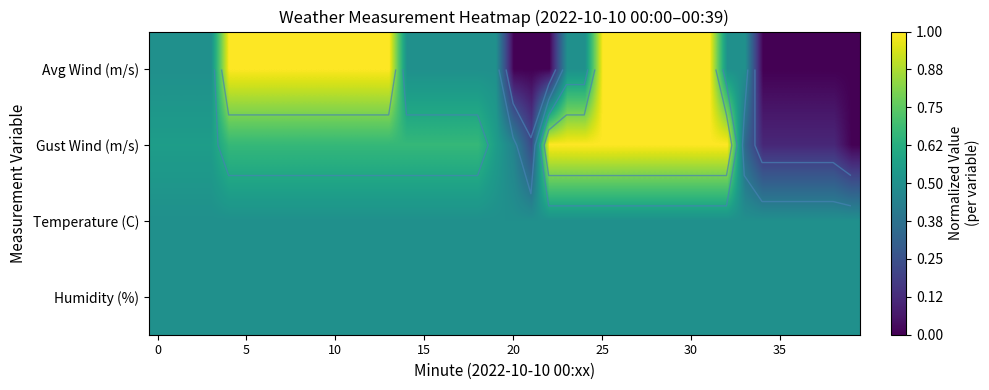

What is the difference between the highest and lowest values at 26?

0.5